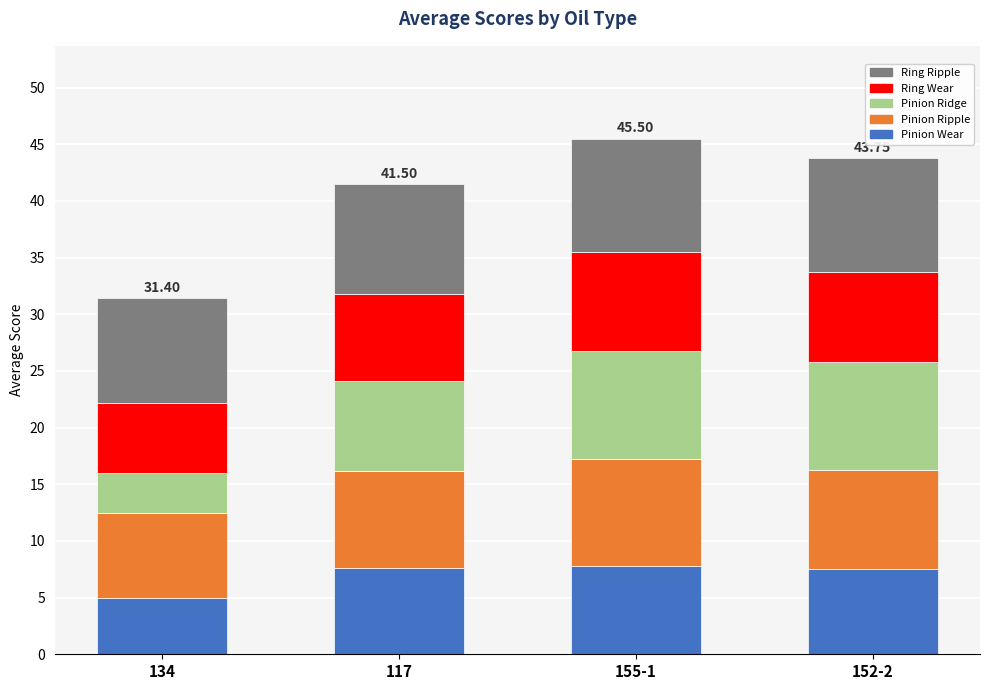

How many bars are there in total?

4